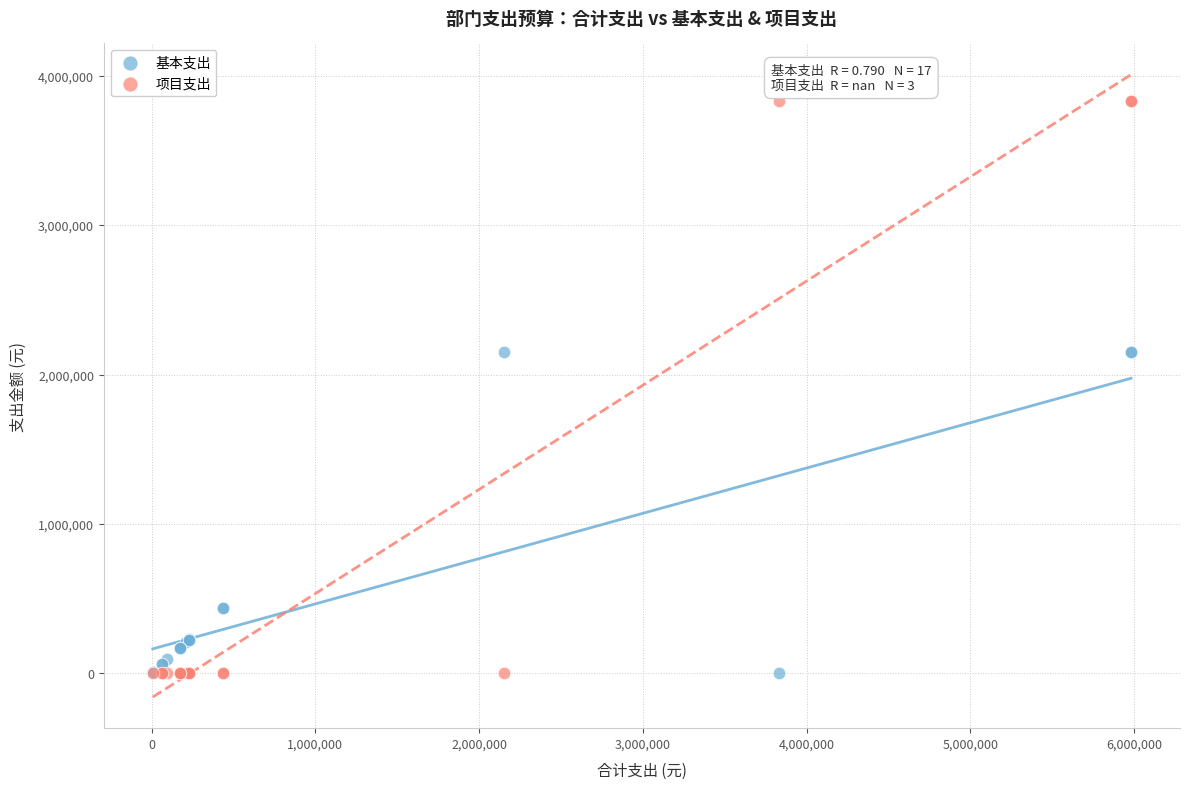

What is the X range (max minus min) for the scatter plot?

5975299.9